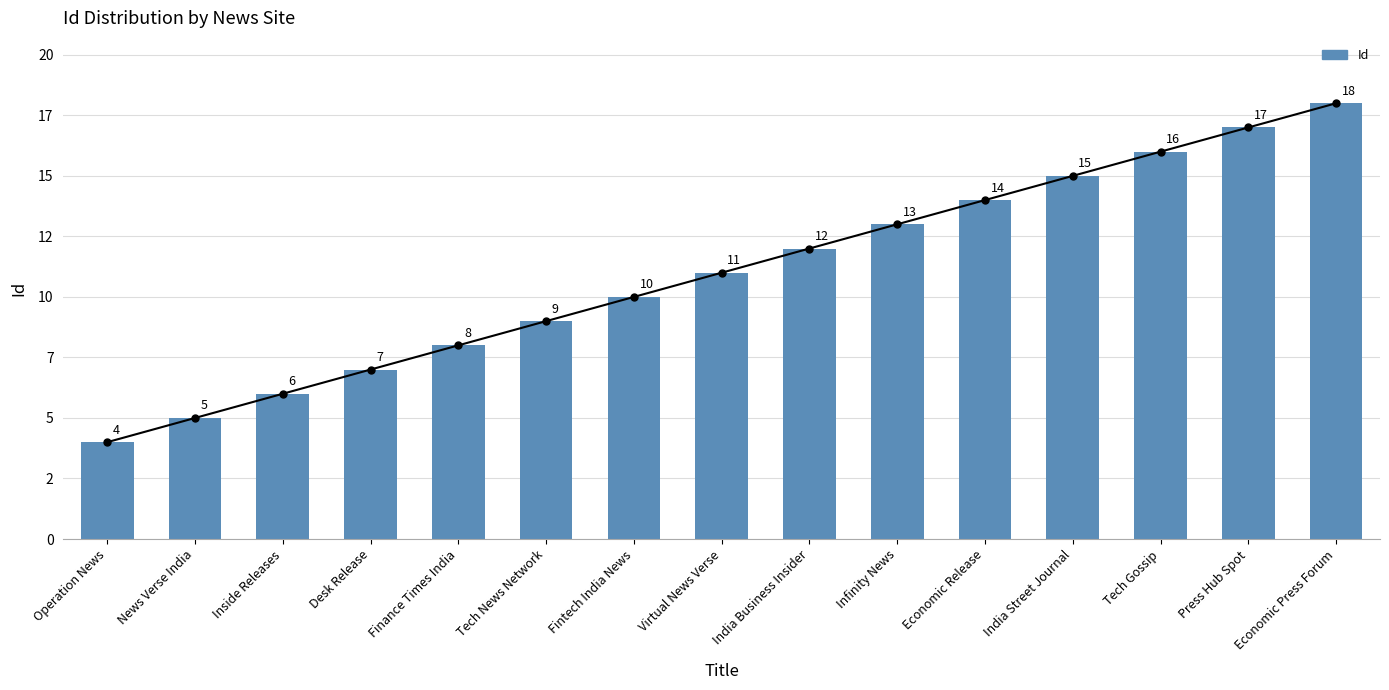

Reading left to right, what are all the values shown in this chart?

4	5	6	7	8	9	10	11	12	13	14	15	16	17	18